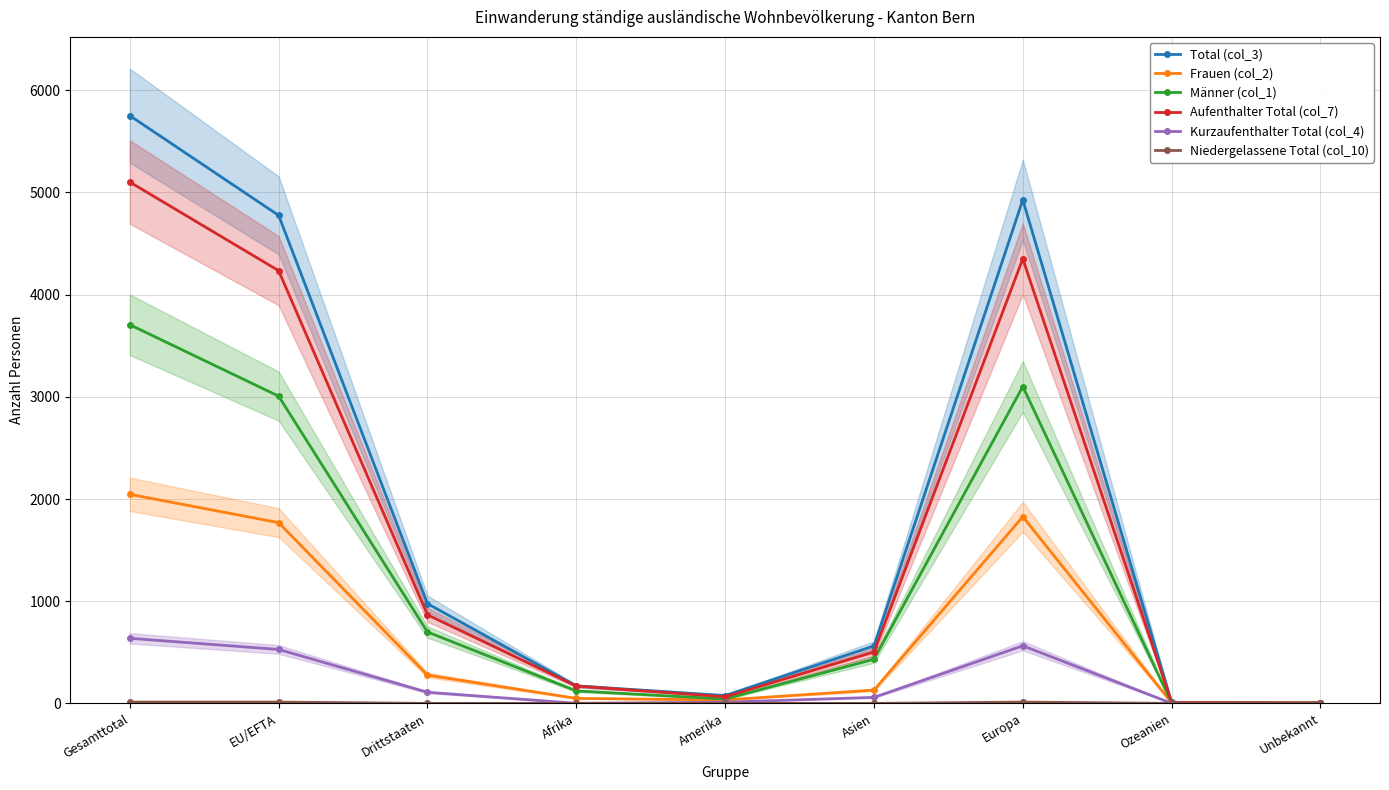

What is the label of the 9th point from the left?

Unbekannt